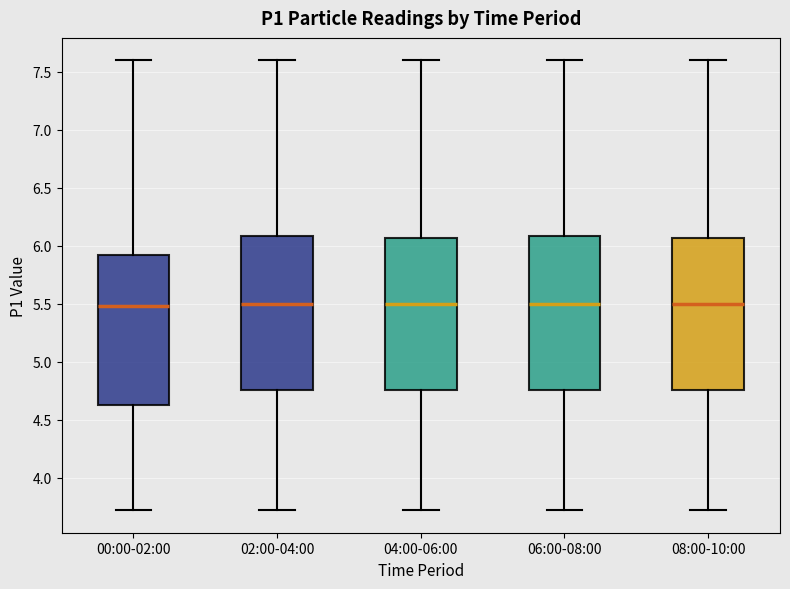

Reading left to right, transcribe this box plot: for each box, give where its median line is, the range the box spans, and where its two whiskers end, as read against the y-axis. The values are not printed on the chart, so give them approximately, as read against the axis.

00:00-02:00: median 5.50, box 4.65 to 5.90, whiskers 3.70 to 7.60
02:00-04:00: median 5.50, box 4.75 to 6.10, whiskers 3.70 to 7.60
04:00-06:00: median 5.50, box 4.75 to 6.05, whiskers 3.70 to 7.60
06:00-08:00: median 5.50, box 4.75 to 6.10, whiskers 3.70 to 7.60
08:00-10:00: median 5.50, box 4.75 to 6.05, whiskers 3.70 to 7.60